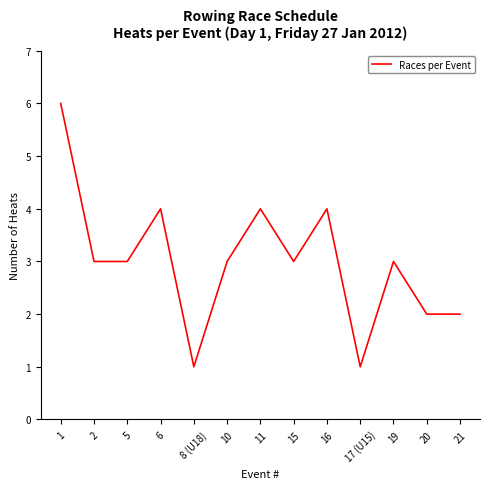

The value at 15 is 1. True or false?

False